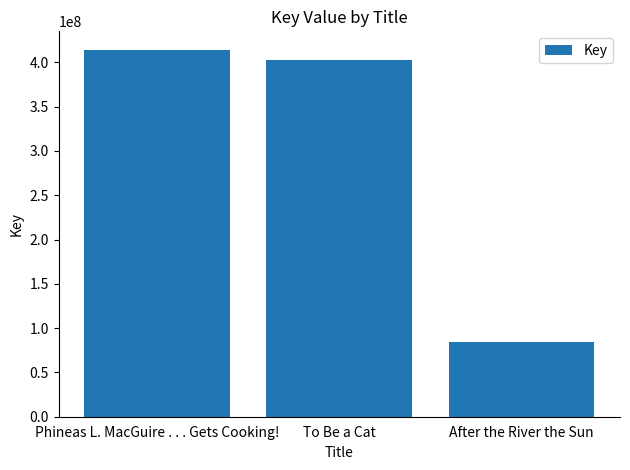

Reading right to left, what are all the values shown in this chart?

84254005	402654487	414217732